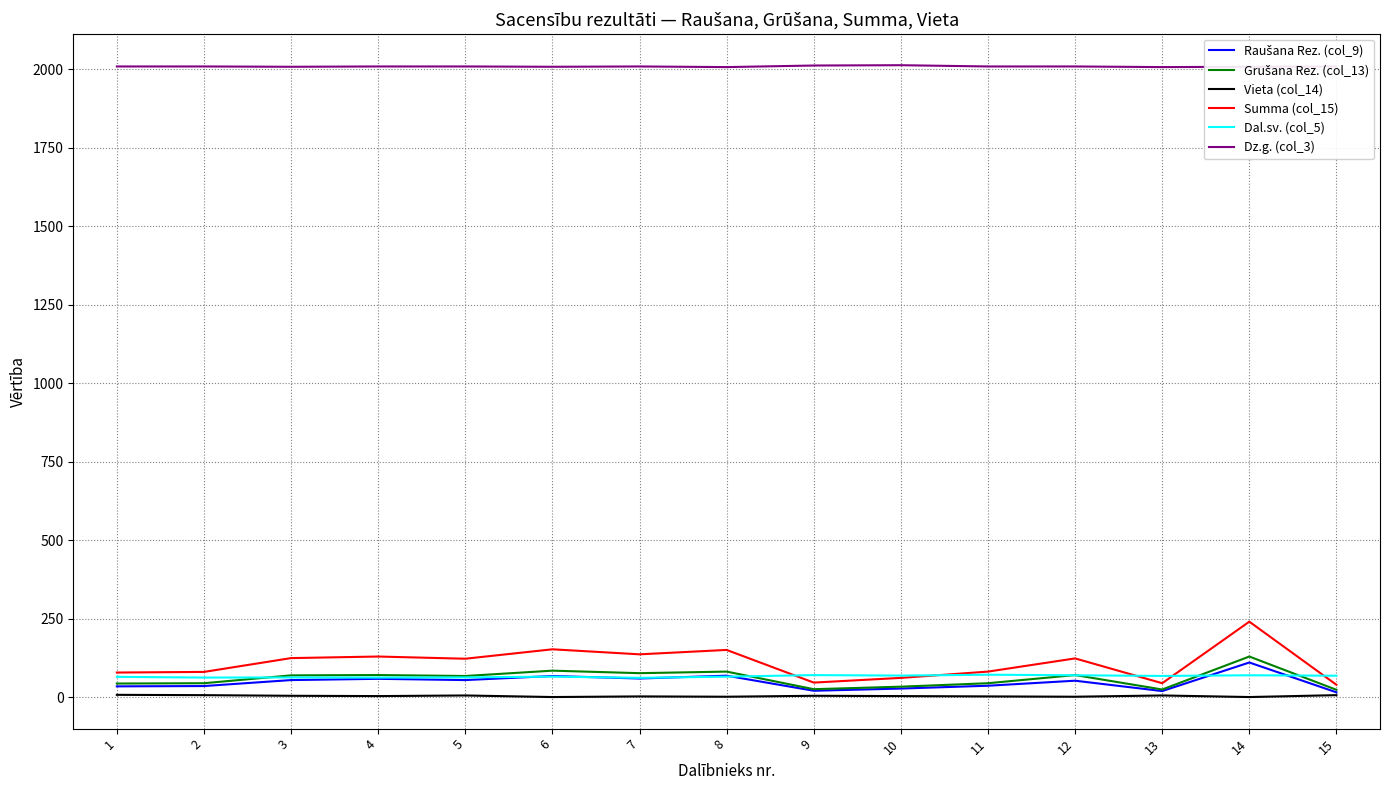

Which series has the widest spread of values?

Summa (col_15)